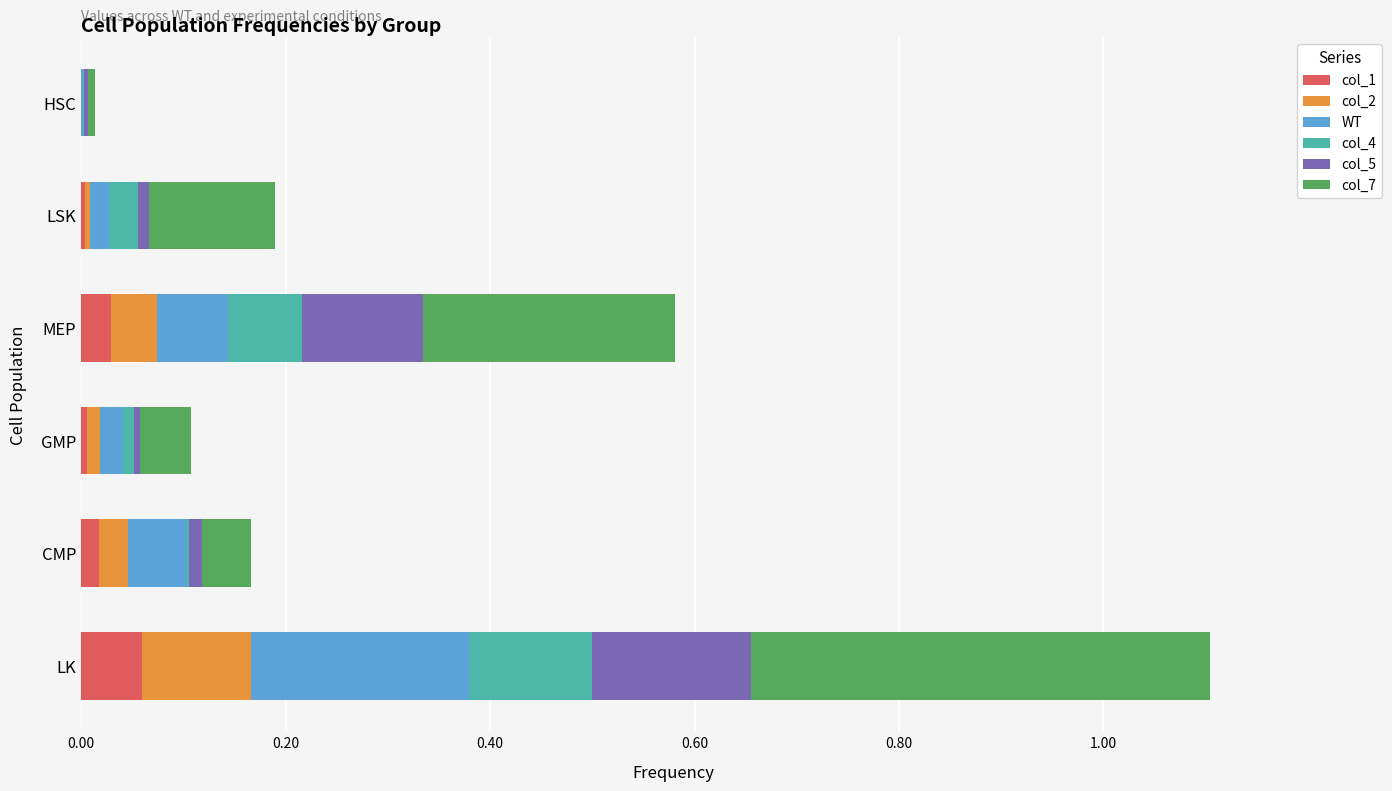

At which category is the sum across all series the highest?

LK